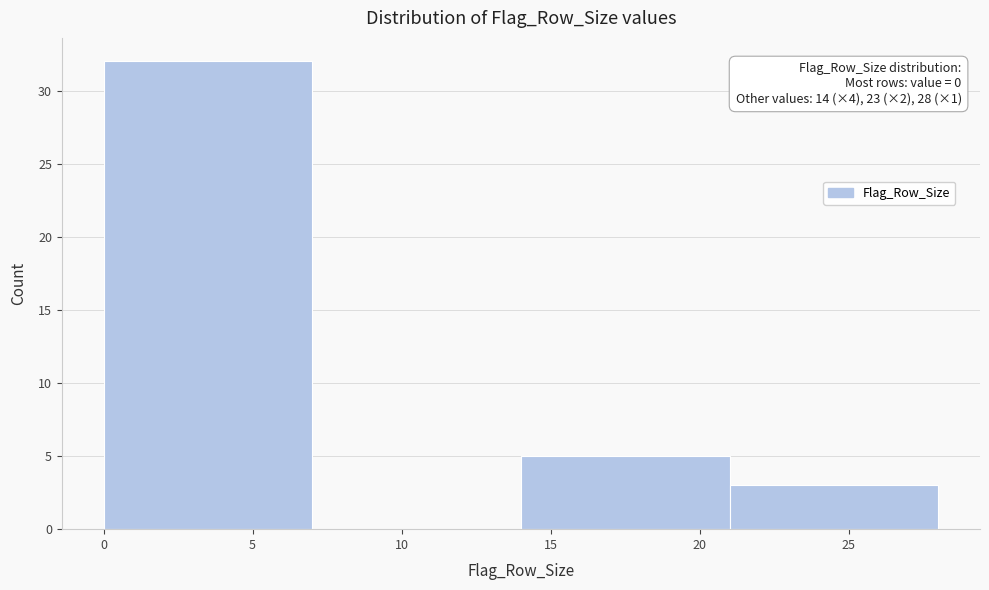

Over which range of the x-axis is the bar tallest?

0 to 7